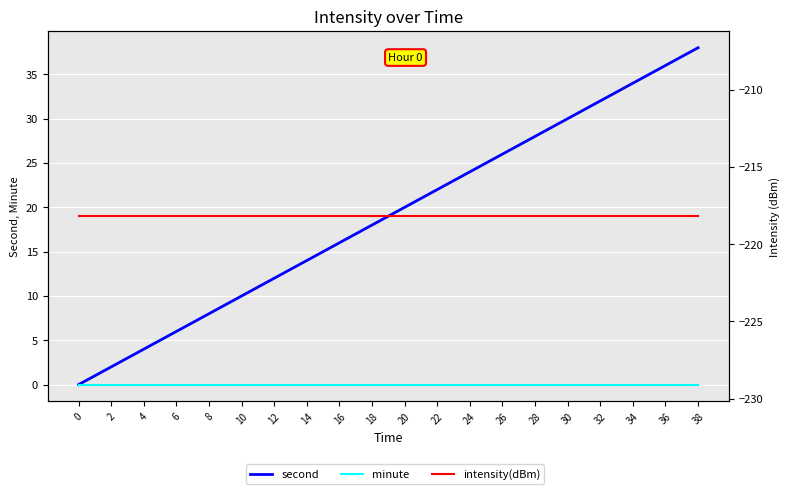

What is the difference between the second values at 8 and 38?

30.0